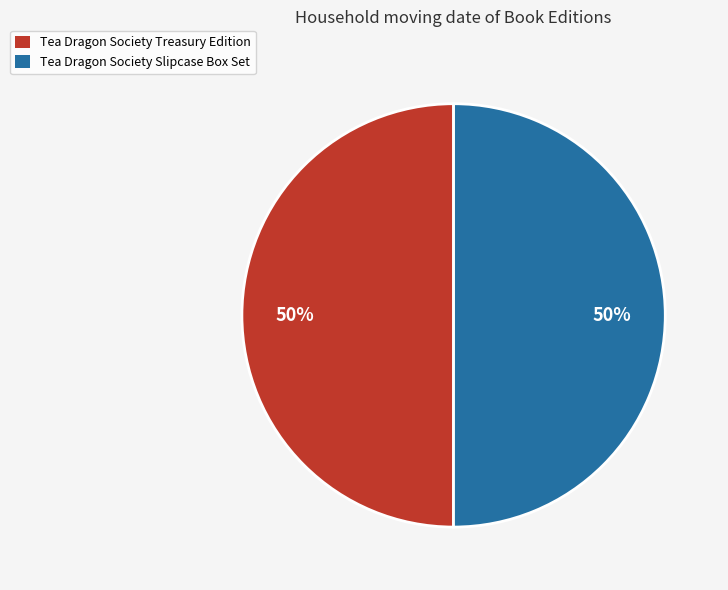

The Tea Dragon Society Treasury Edition slice represents 50% of the pie. True or false?

True